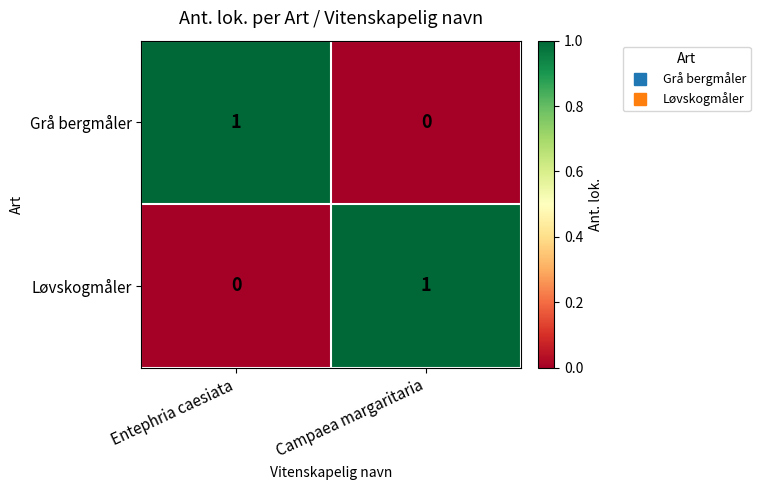

Reading left to right, list all the values displayed in this chart.

Grå bergmåler: 1	0
Løvskogmåler: 0	1